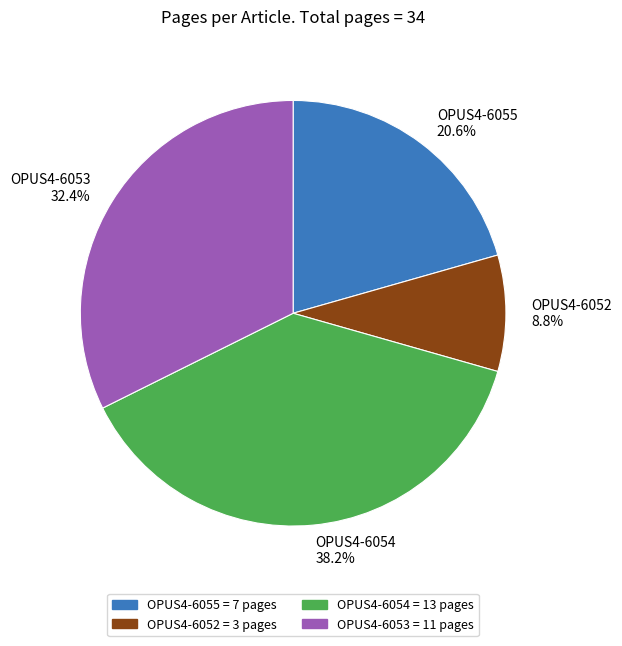

To the nearest percent, what portion does OPUS4-6053 represent?

32%